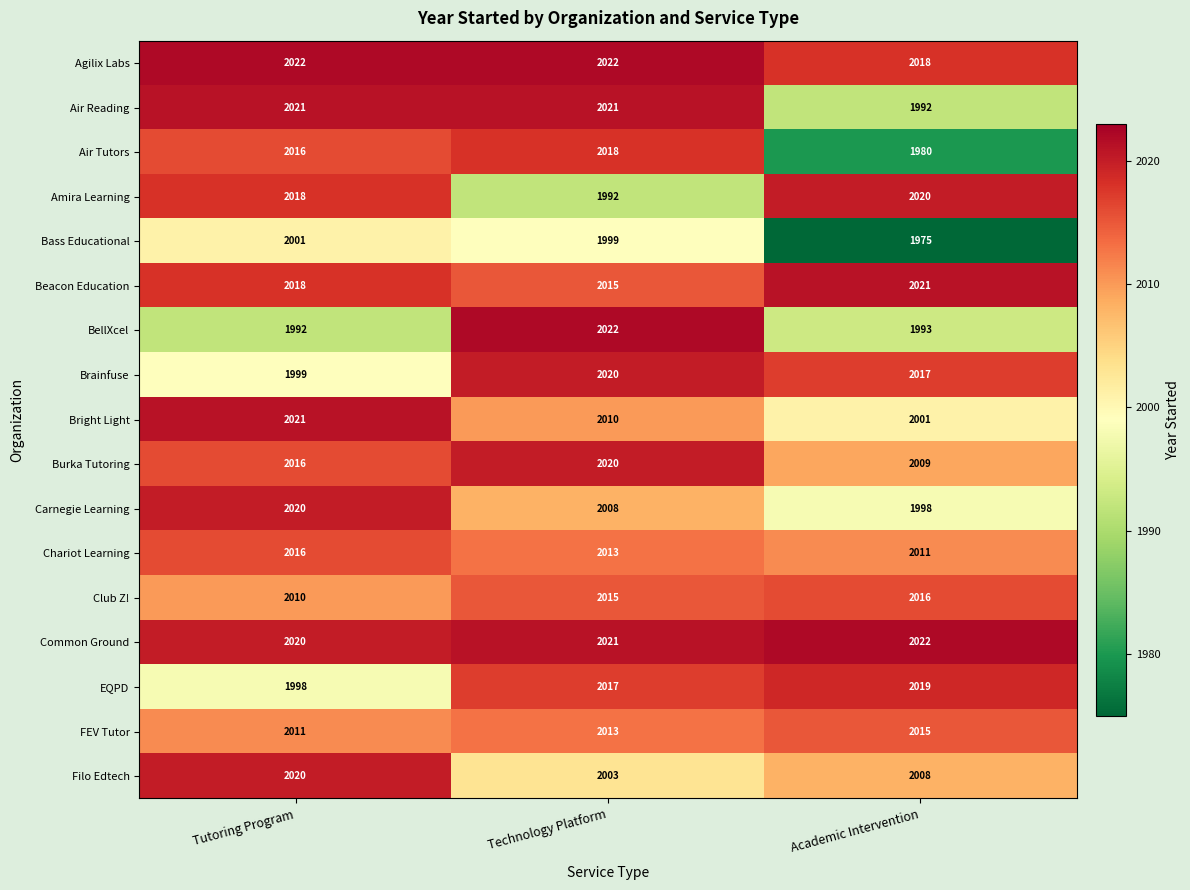

List the labels in order of EQPD value, smallest first.

Tutoring Program, Technology Platform, Academic Intervention